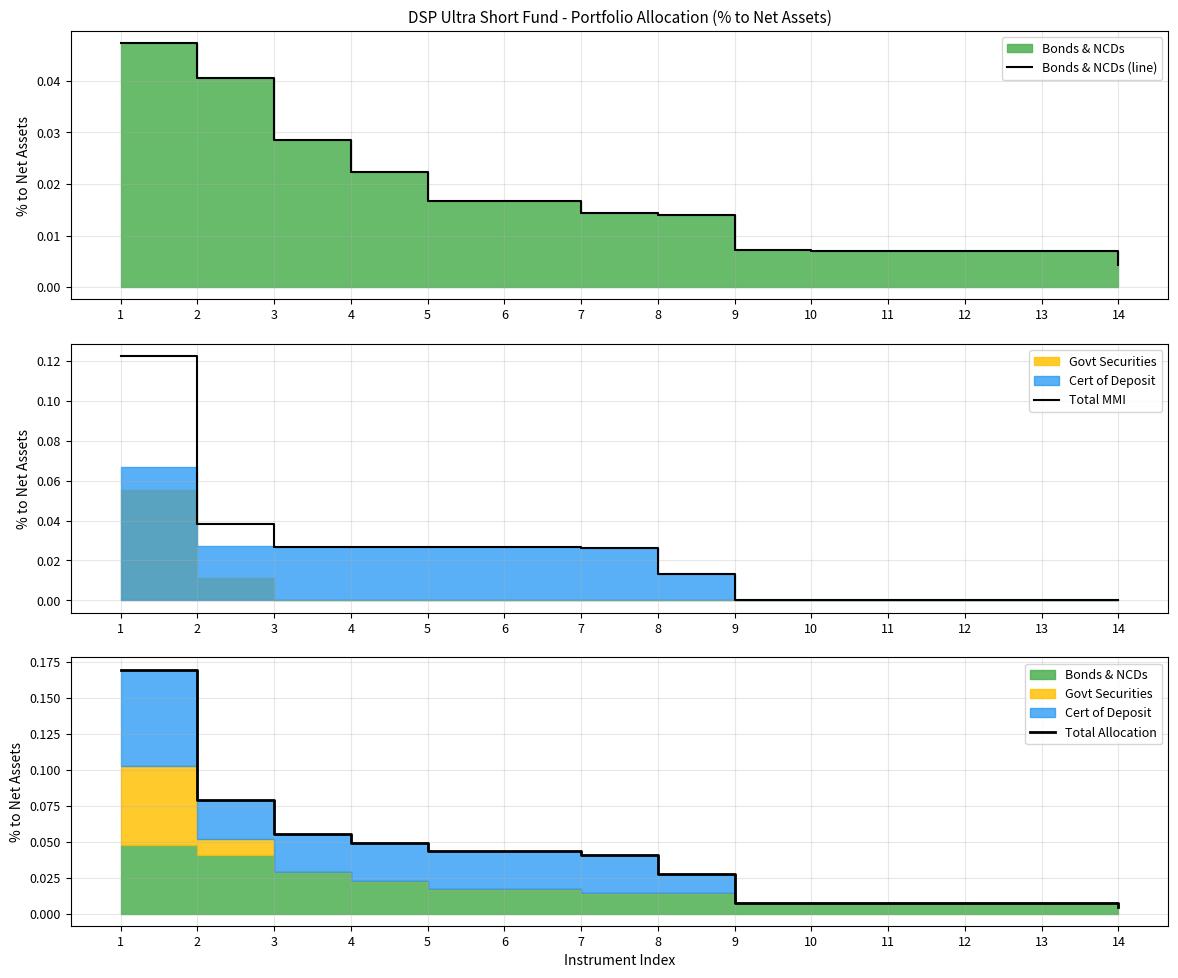

Reading right to left, extract all data points from this chart.

Bonds & NCDs (line): 0.0	0.0	0.0	0.0	0.0	0.0	0.0	0.0	0.0	0.0	0.0	0.0	0.0	0.0
Total MMI: 0.0	0.0	0.0	0.0	0.0	0.0	0.0	0.0	0.0	0.0	0.0	0.0	0.0	0.1
Total Allocation: 0.0	0.0	0.0	0.0	0.0	0.0	0.0	0.0	0.0	0.0	0.0	0.1	0.1	0.2